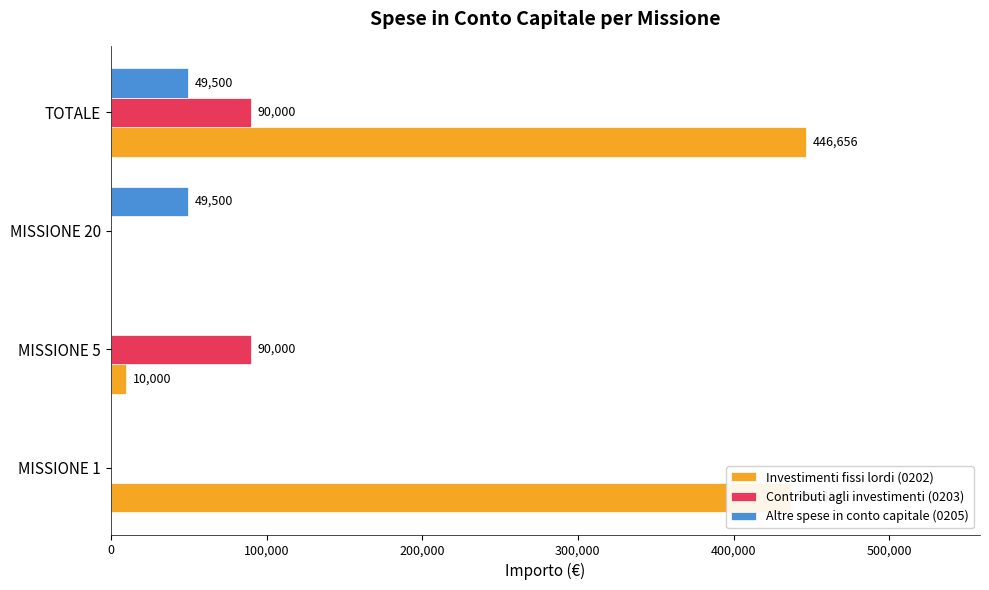

What is the highest value of the Altre spese in conto capitale (0205) series?

49500